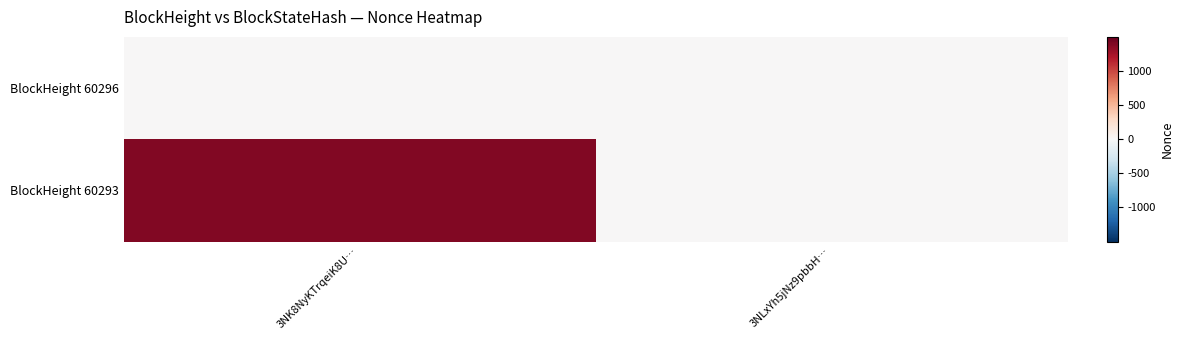

Count the number of data series in this chart.

2